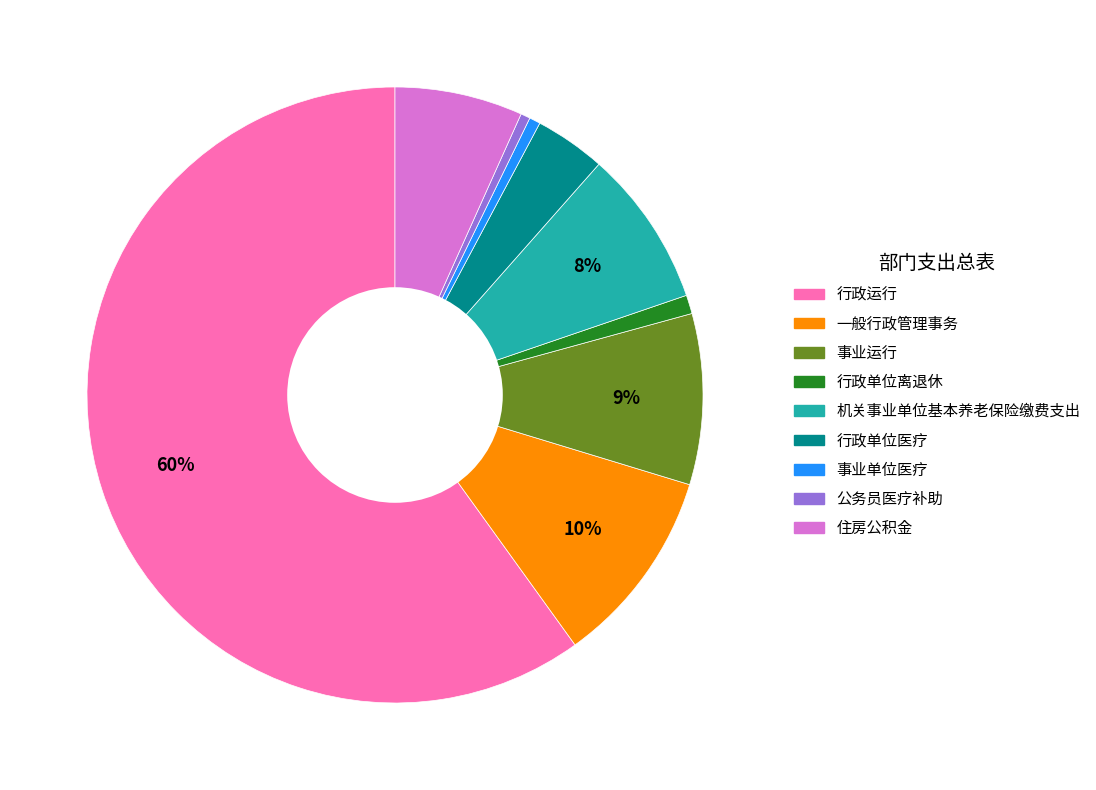

Count the number of slices in the pie.

9